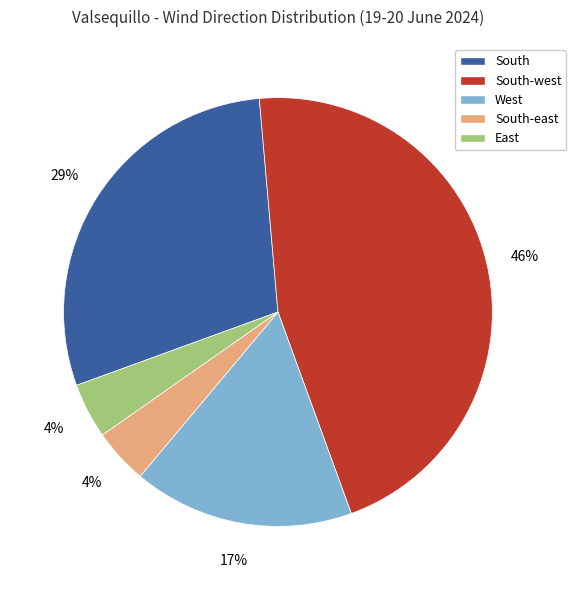

Does any single category account for the majority?

No